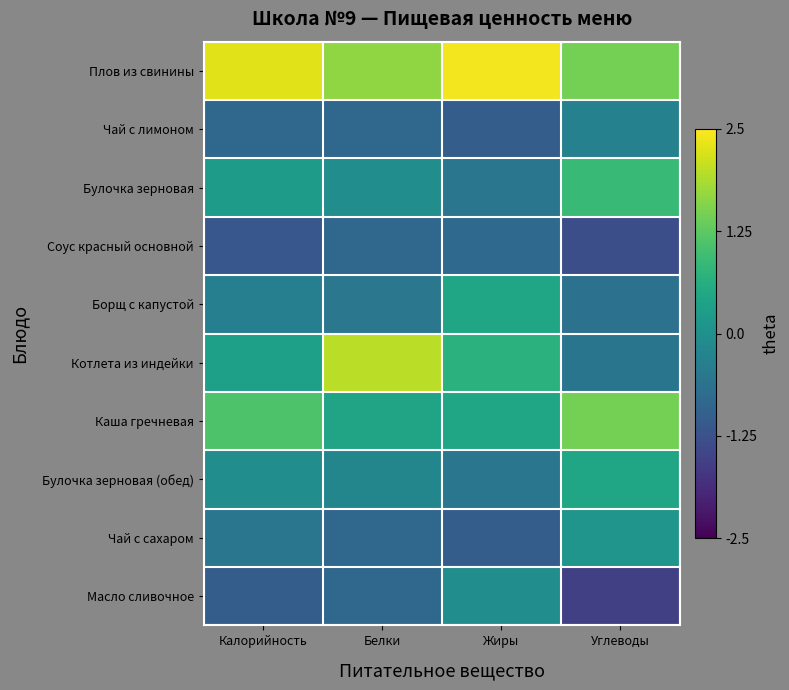

At how many categories does at least one series exceed 1?

4